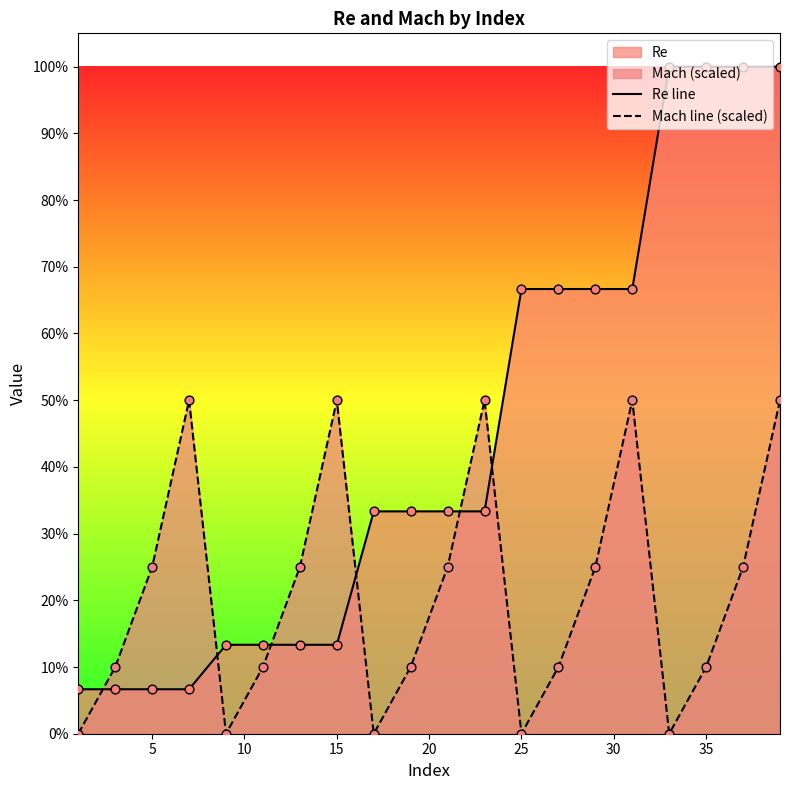

What is the total value across all series at 20?

100000